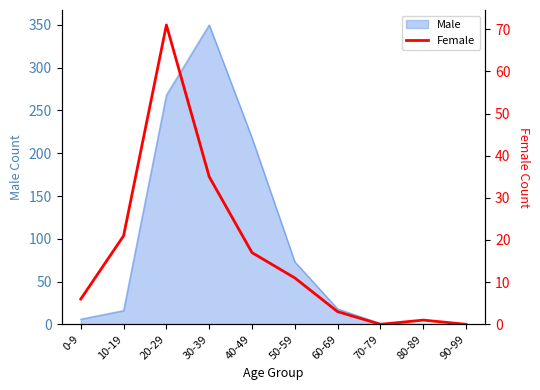

True or false: the data shows 71 at 20-29.

True